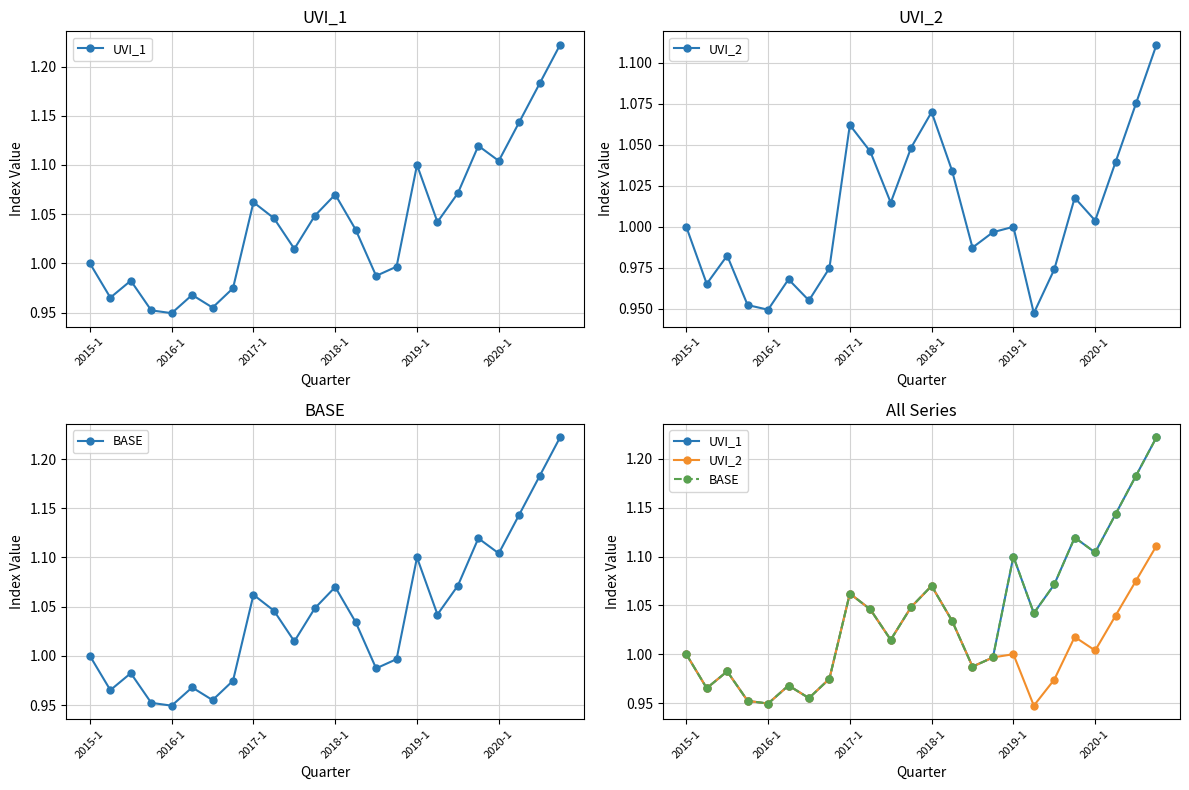

What is the highest value of the BASE series?

1.2